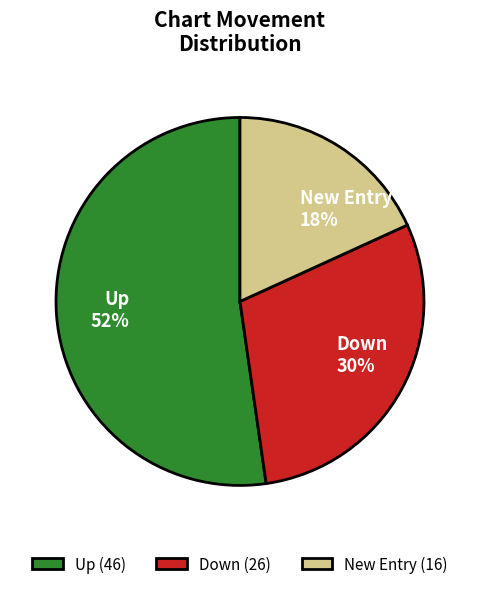

To the nearest percent, what percentage of the pie is Down?

30%